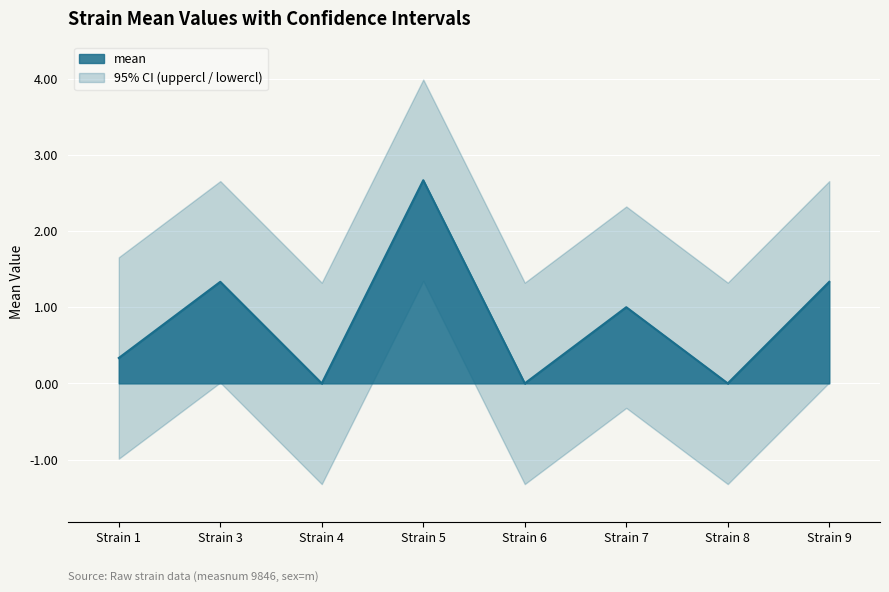

What are all the series names shown in the legend?

mean, uppercl, lowercl